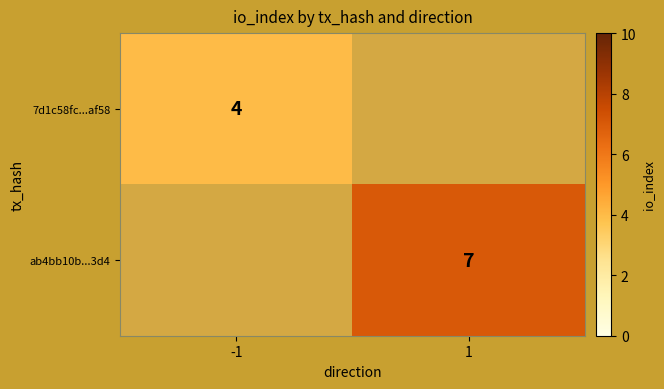

Is the value of ab4bb10b...3d4 at 1 greater than the value of 7d1c58fc...af58 at -1?

Yes